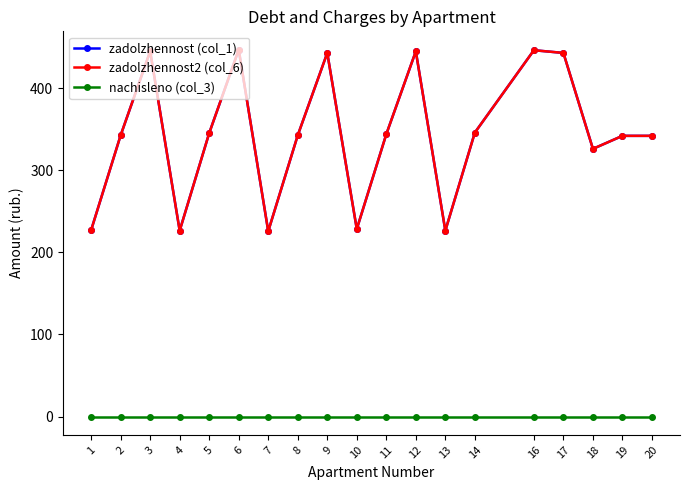

Does the chart have visible grid lines?

No